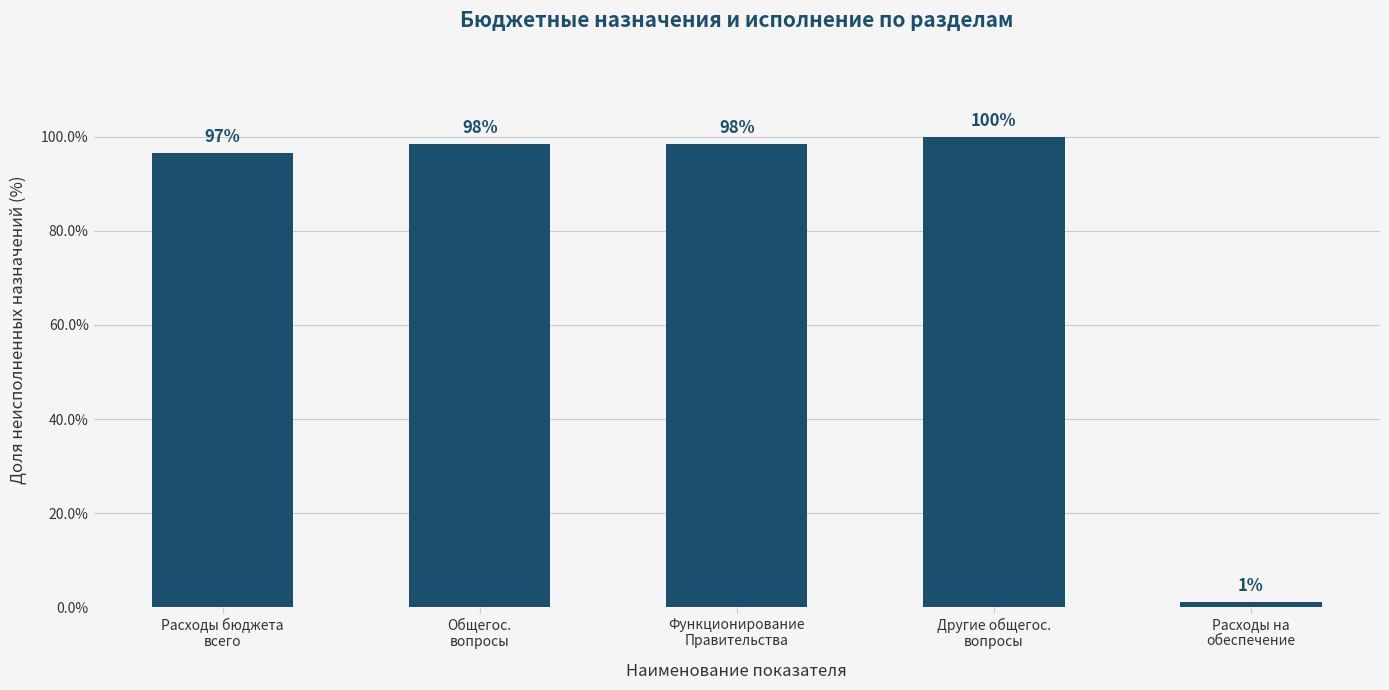

Are the bars grouped side by side (vs. stacked)?

No